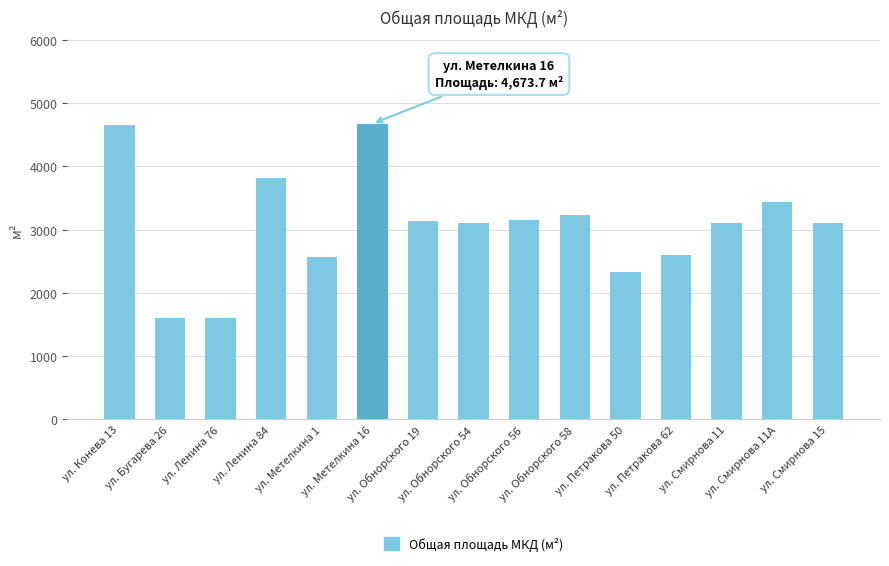

What is the maximum value shown in the chart?

4673.7